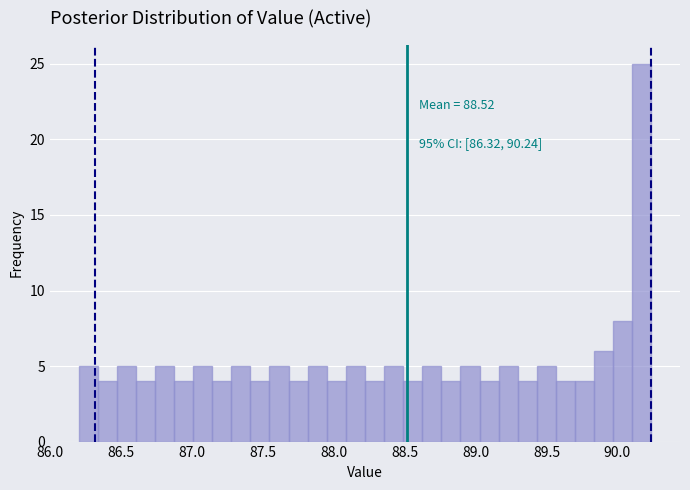

Read against the x-axis, roughly where is the centre of the tallest bar?

90.15